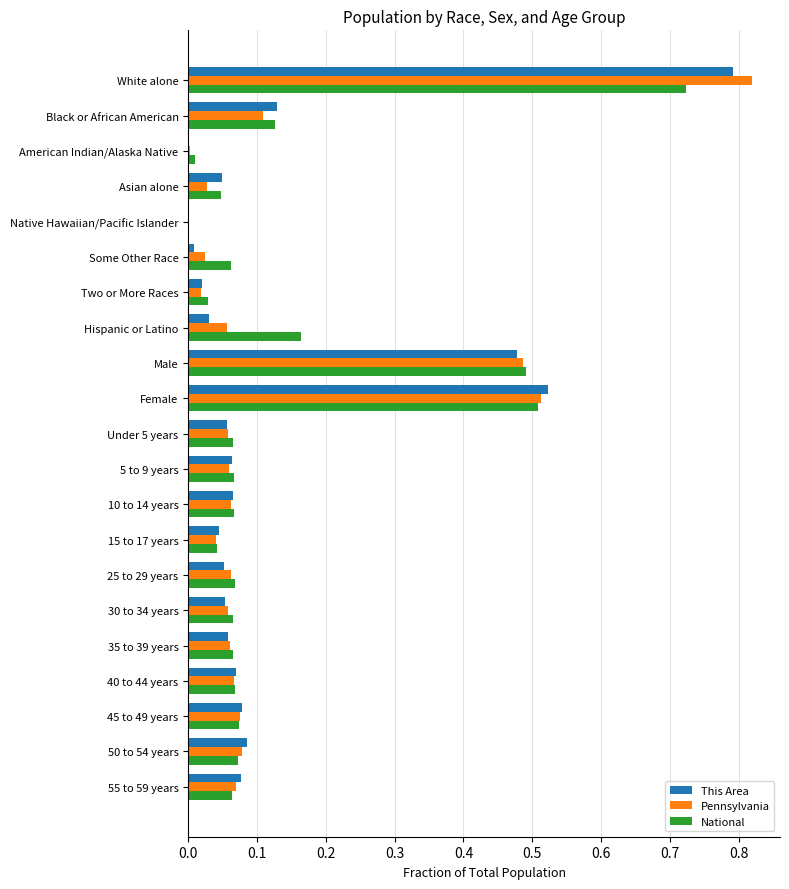

The This Area series shows 0.8 at White alone. True or false?

True